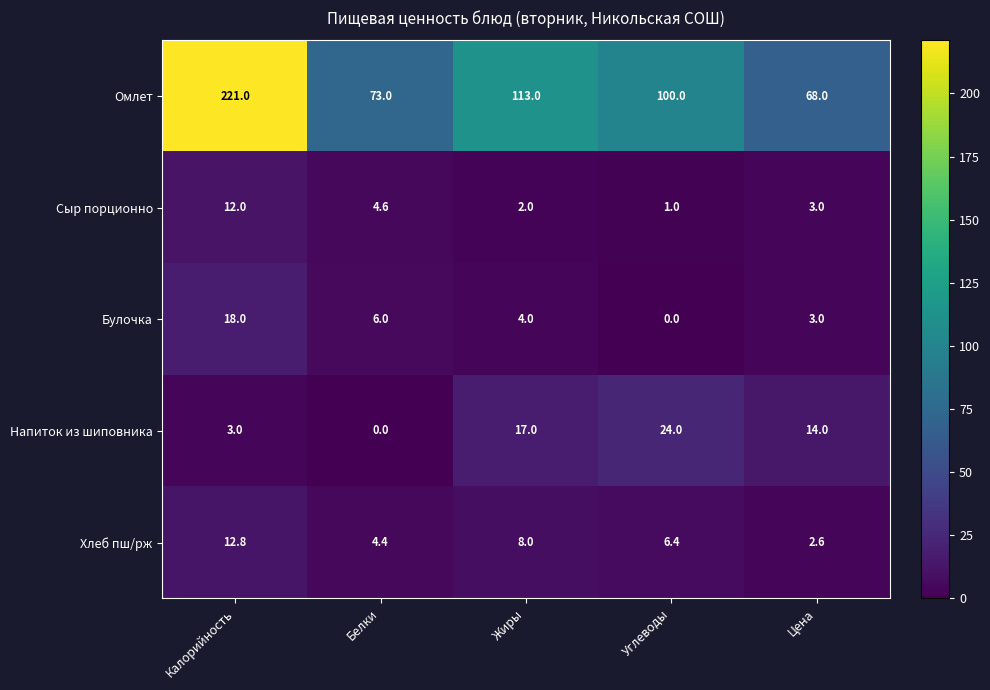

The Омлет series shows 100.0 at Углеводы. True or false?

True